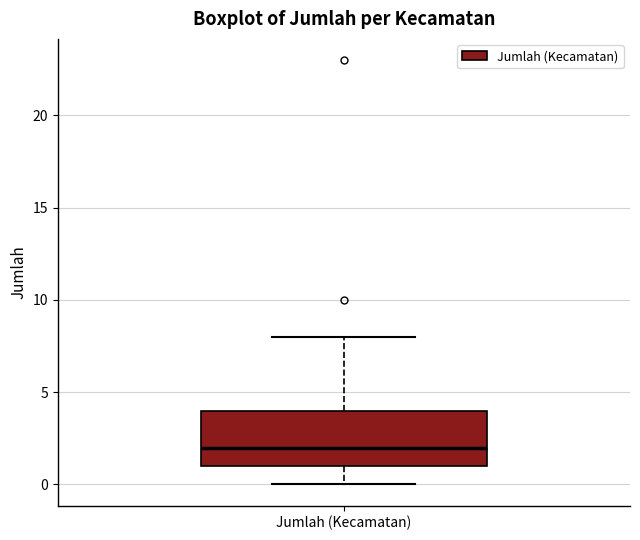

Where is the lower edge of the box for Jumlah (Kecamatan) on the y-axis? The values are not printed on the chart, so give them approximately, as read against the axis.

1